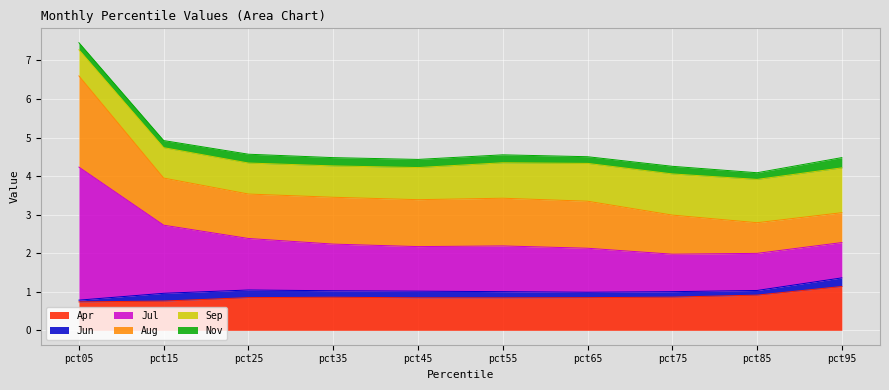

What is the value of the Jul point at the 7th from the left?

1.1